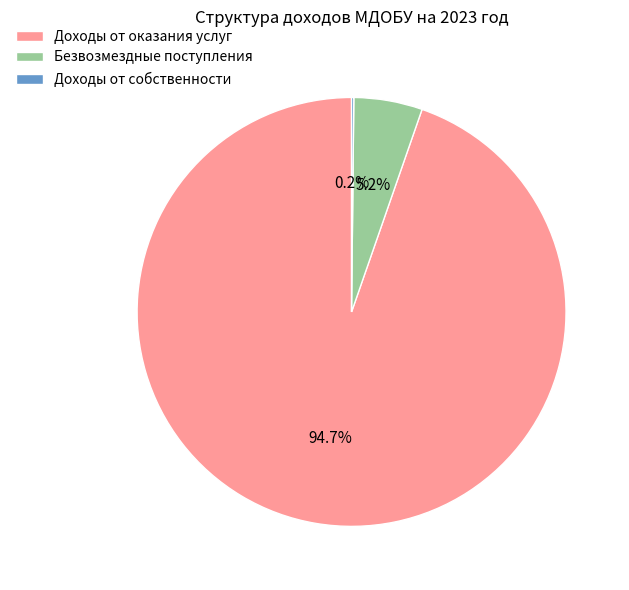

What percentage is NOT represented by Безвозмездные поступления?

94.8%